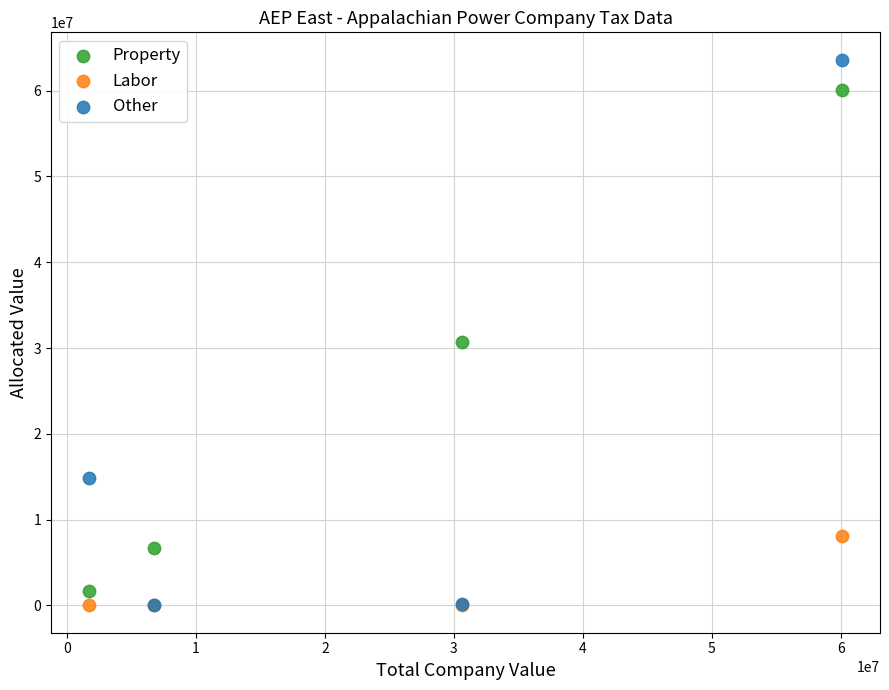

Which series reaches the maximum Y coordinate?

Other